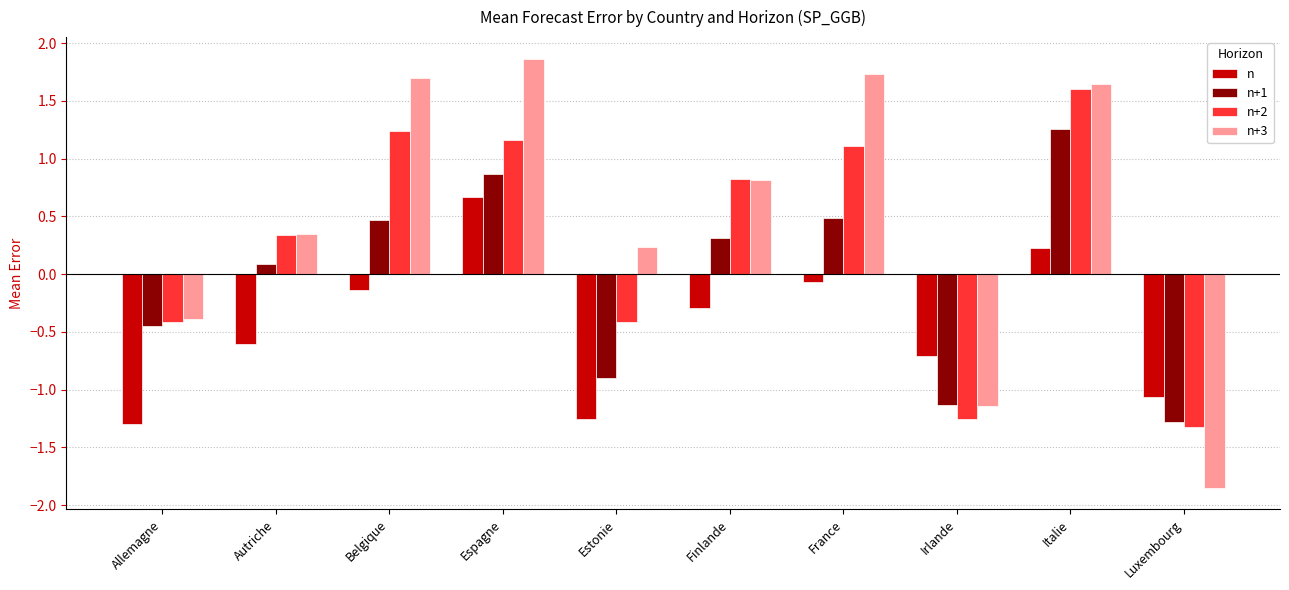

The value of n at Luxembourg is -1.9. True or false?

False